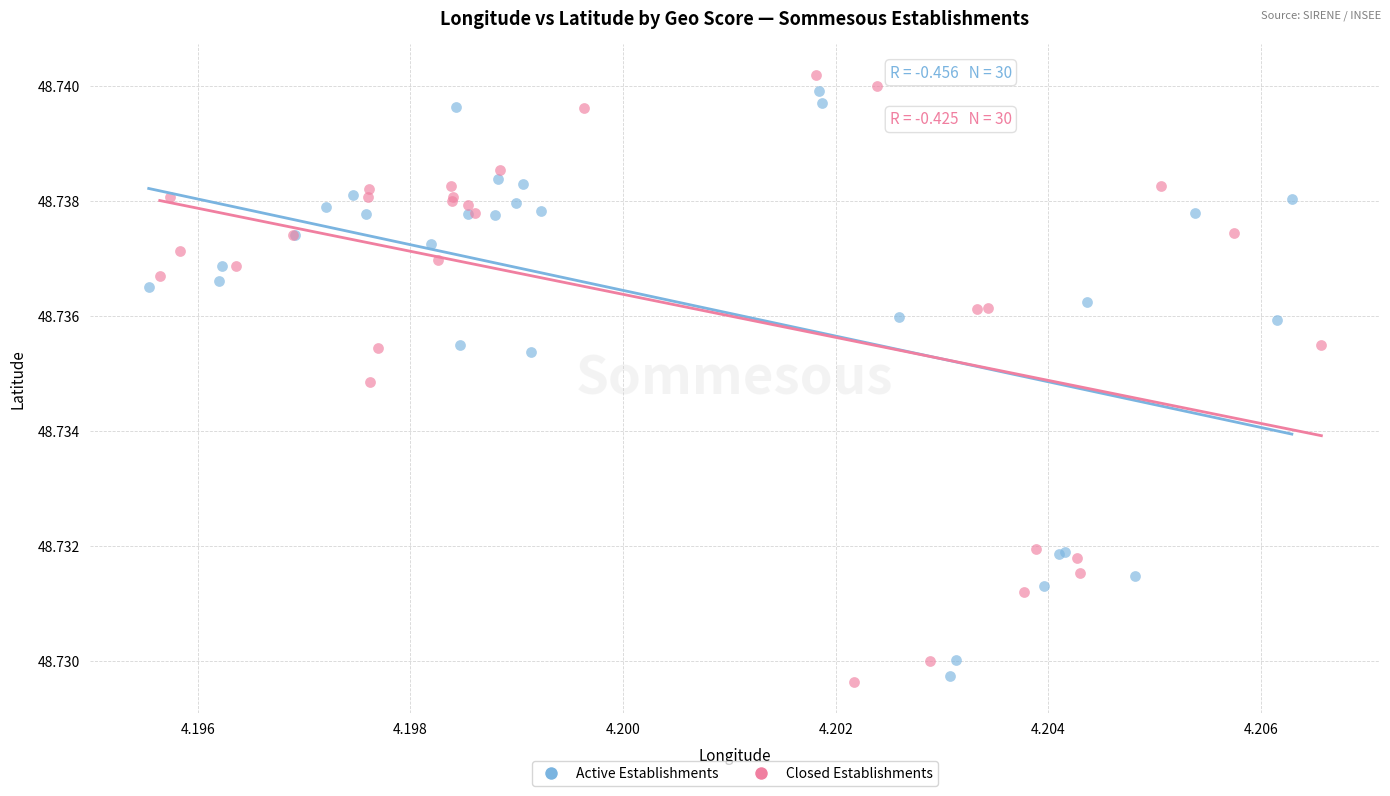

Which series reaches the maximum Y coordinate?

Closed Establishments